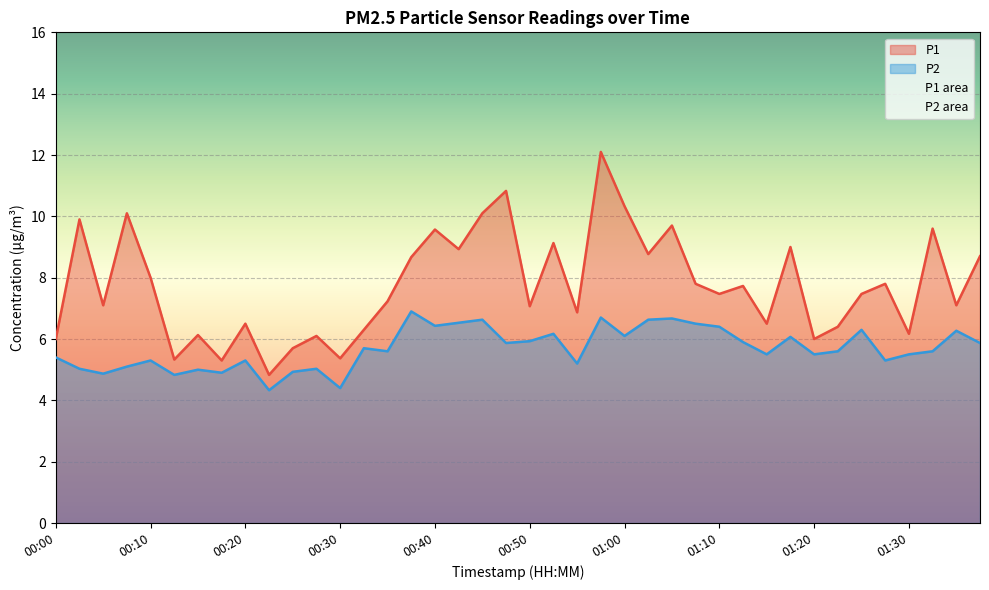

What is the value of the P1 point at the 11th from the left?

5.7